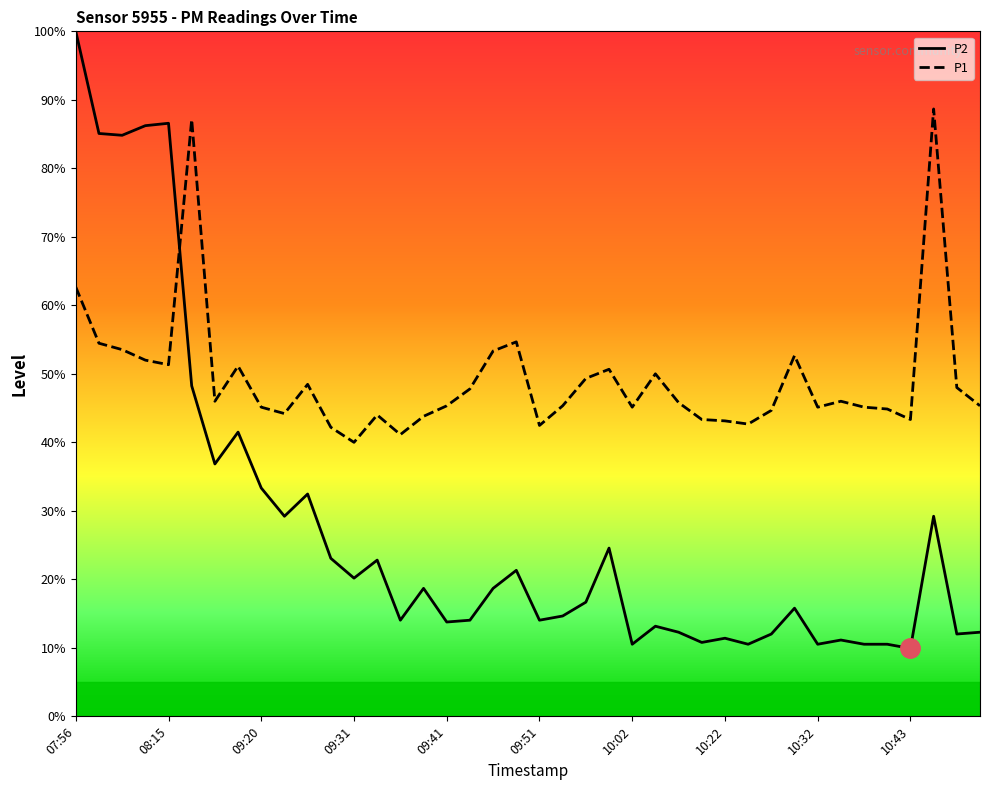

List the series in order of their overall mean, lowest first.

P2, P1